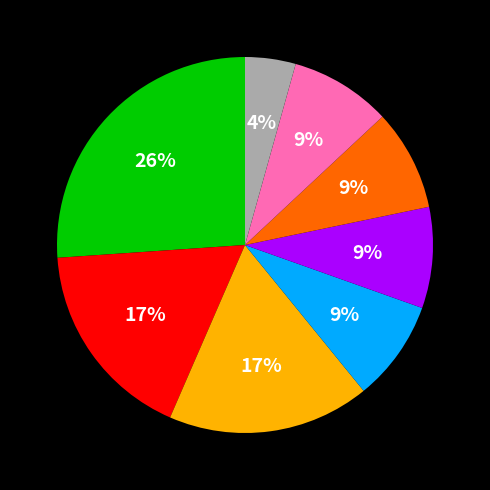

To the nearest percent, what is the difference between the largest and smallest slice percentages?

22%